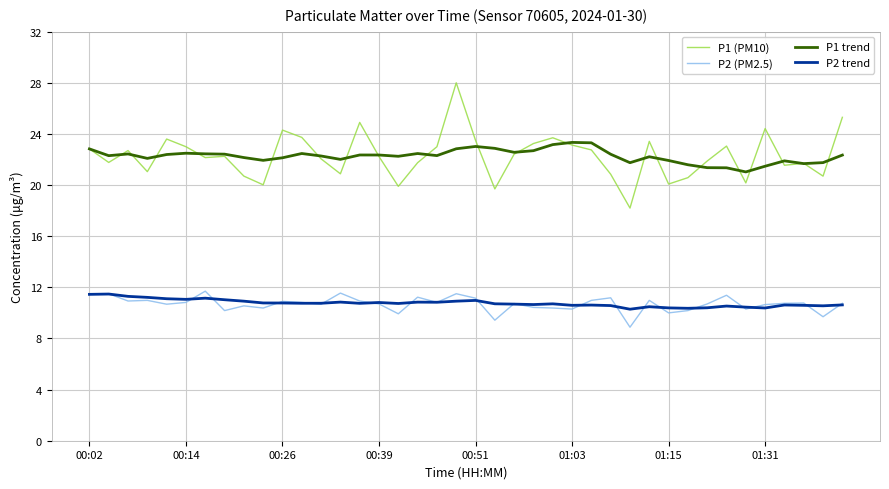

True or false: P2 trend and P1 (PM10) cross at least once.

False